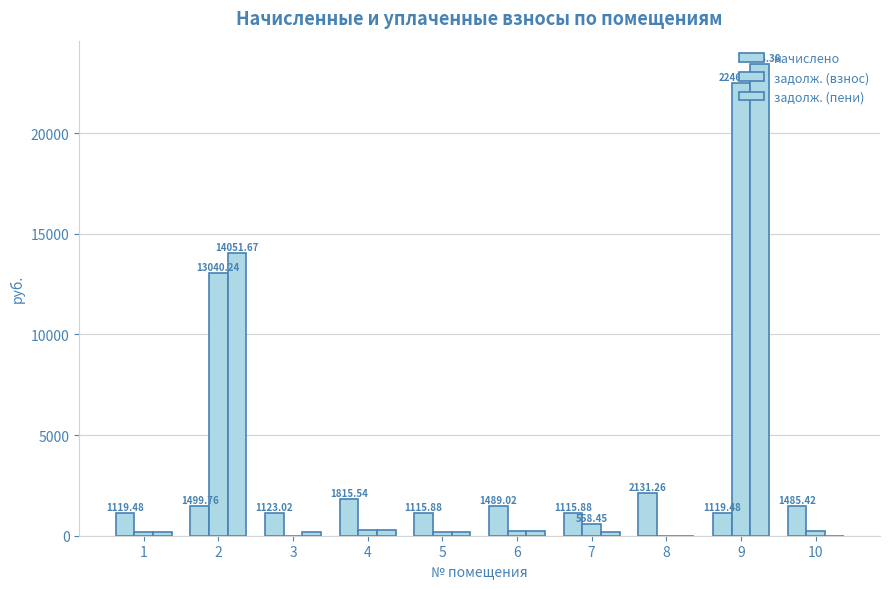

What is the value of the задолж. (пени) bar at the 4th from the left?

302.6